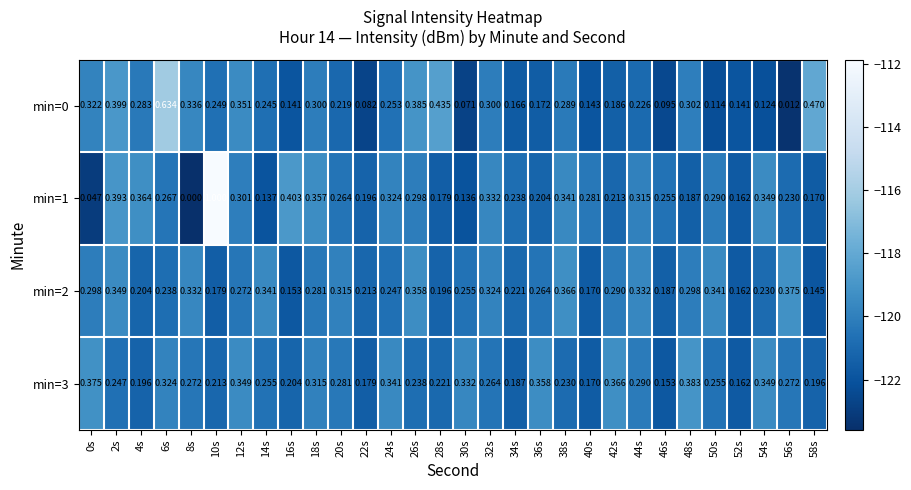

Count the number of categories in the chart.

30